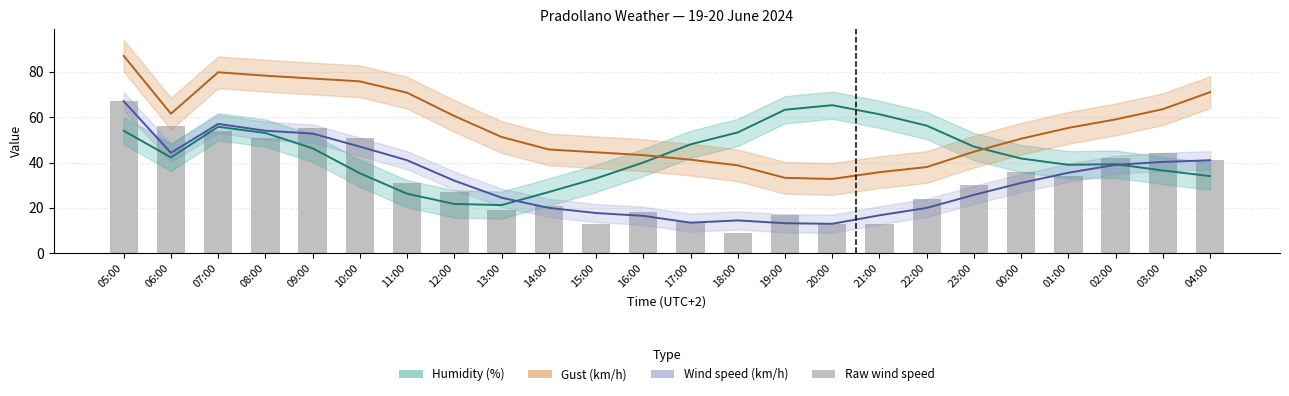

Count the number of categories in the chart.

24